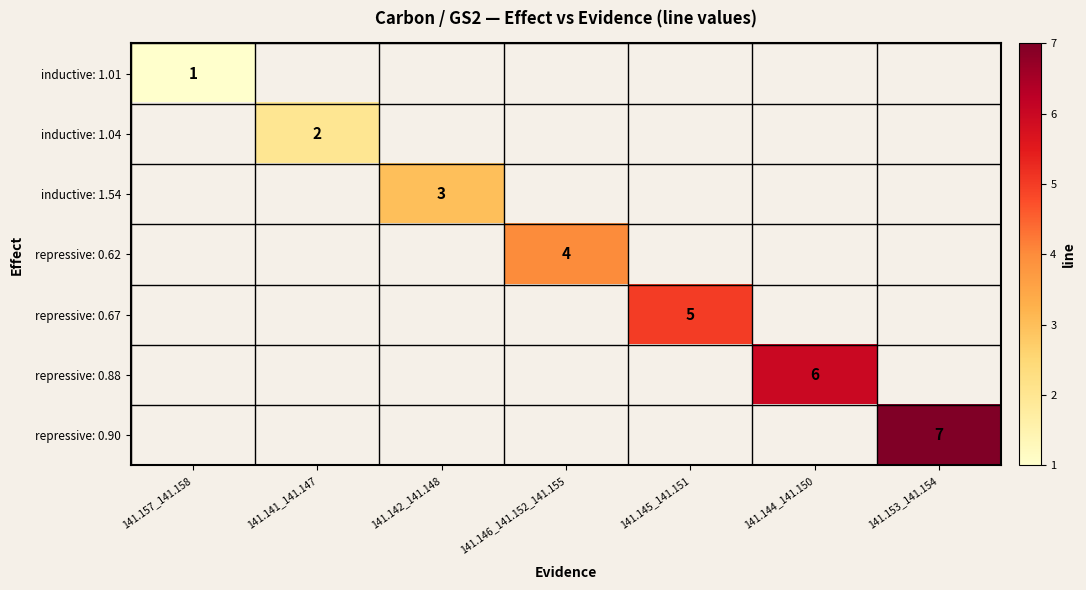

The inductive: 1.54 series shows 1 at 141.142_141.148. True or false?

False